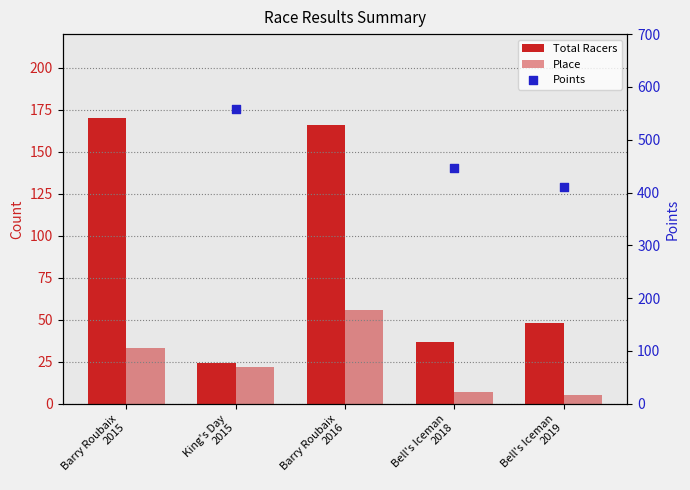

At how many categories does at least one series exceed 6?

5